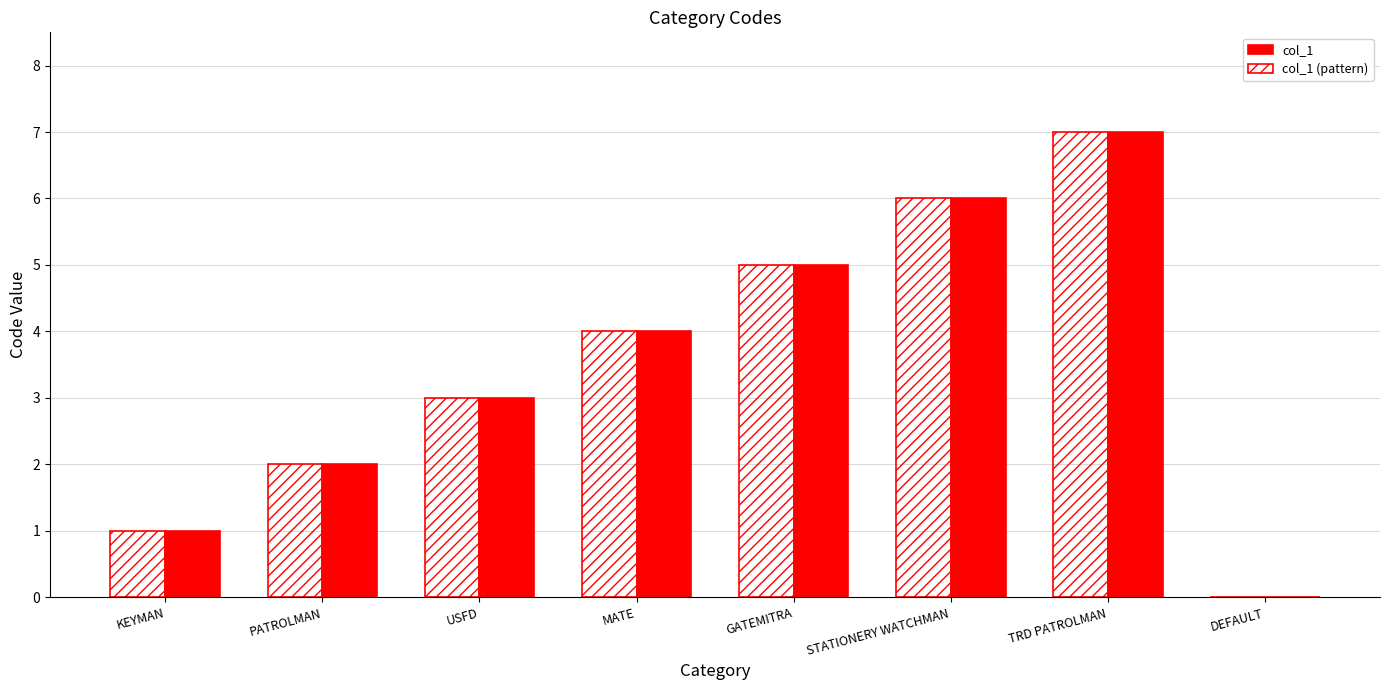

The col_1 (pattern) series shows 0 at DEFAULT. True or false?

True